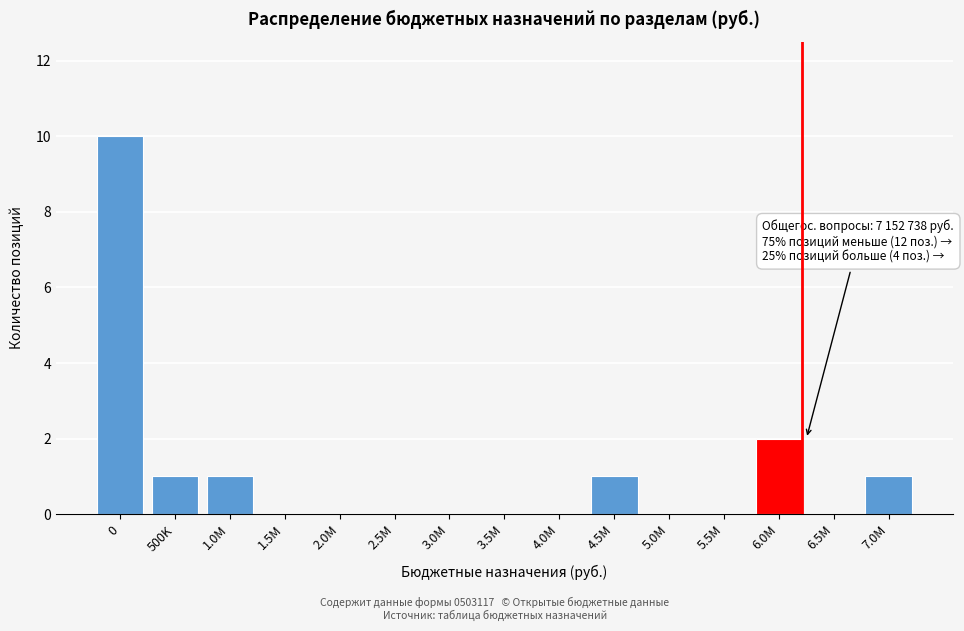

Reading left to right, transcribe all the data shown in this chart.

0=10	500K=1	1.0M=1	1.5M=0	2.0M=0	2.5M=0	3.0M=0	3.5M=0	4.0M=0	4.5M=1	5.0M=0	5.5M=0	6.0M=2	6.5M=0	7.0M=1